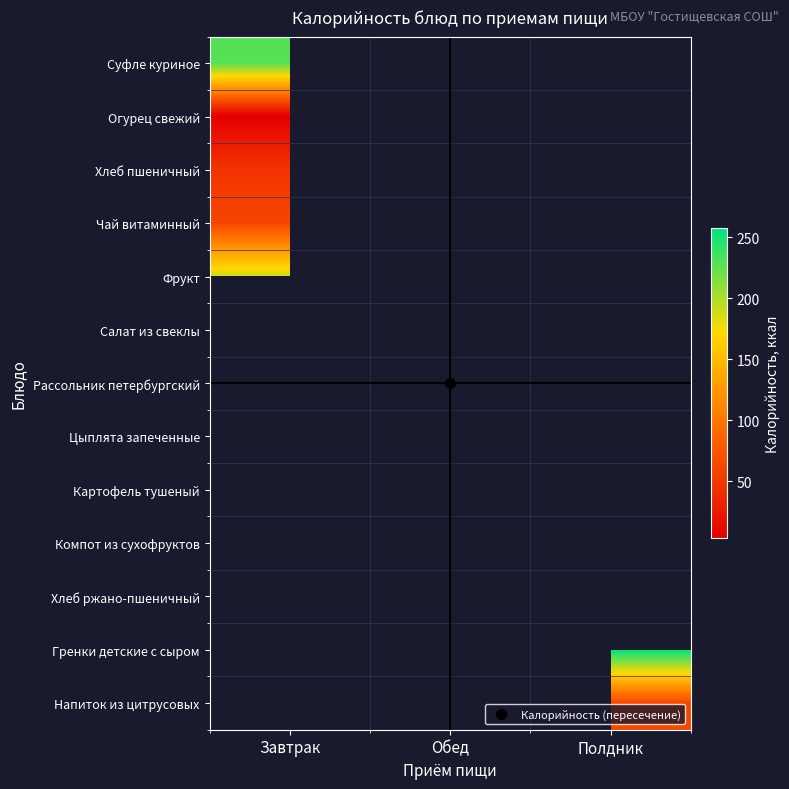

At Обед, list the series in order from smallest to largest.

Компот из сухофруктов, Картофель тушеный, Суфле куриное, Огурец свежий, Хлеб пшеничный, Чай витаминный, Фрукт, Салат из свеклы, Рассольник петербургский, Хлеб ржано-пшеничный, Цыплята запеченные, Гренки детские с сыром, Напиток из цитрусовых